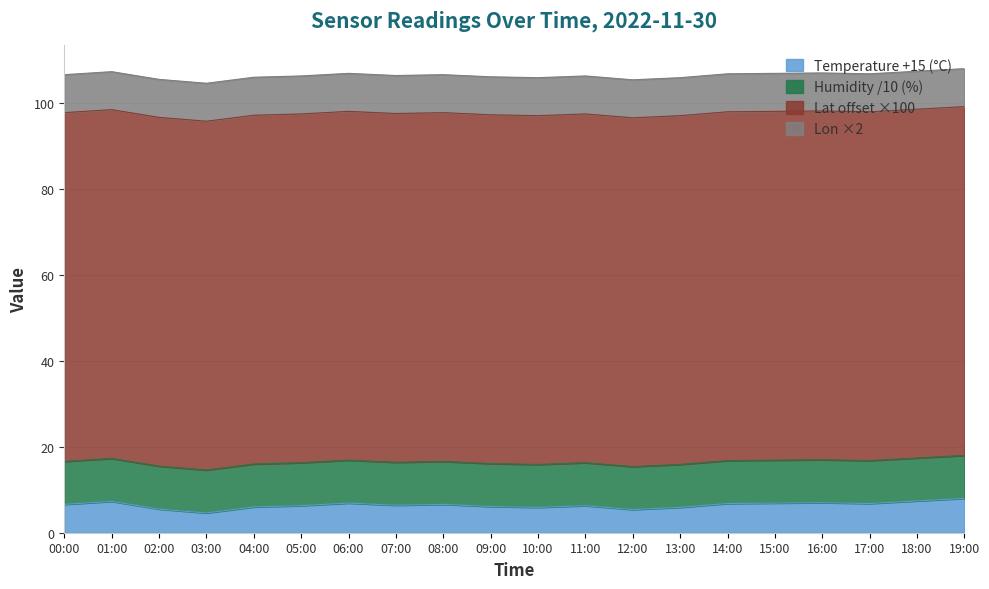

Reading left to right, extract all data points from this chart.

temperature: 00:00=-8.4	01:00=-7.7	02:00=-9.5	03:00=-10.4	04:00=-9.0	05:00=-8.7	06:00=-8.1	07:00=-8.6	08:00=-8.4	09:00=-8.9	10:00=-9.1	11:00=-8.7	12:00=-9.6	13:00=-9.1	14:00=-8.2	15:00=-8.1	16:00=-8.0	17:00=-8.2	18:00=-7.6	19:00=-7.0
humidity: 00:00=99.9	01:00=99.9	02:00=99.9	03:00=99.9	04:00=99.9	05:00=99.9	06:00=99.9	07:00=99.9	08:00=99.9	09:00=99.9	10:00=99.9	11:00=99.9	12:00=99.9	13:00=99.9	14:00=99.9	15:00=99.9	16:00=99.9	17:00=99.9	18:00=99.9	19:00=99.9
lat: 00:00=50.8	01:00=50.8	02:00=50.8	03:00=50.8	04:00=50.8	05:00=50.8	06:00=50.8	07:00=50.8	08:00=50.8	09:00=50.8	10:00=50.8	11:00=50.8	12:00=50.8	13:00=50.8	14:00=50.8	15:00=50.8	16:00=50.8	17:00=50.8	18:00=50.8	19:00=50.8
lon: 00:00=4.4	01:00=4.4	02:00=4.4	03:00=4.4	04:00=4.4	05:00=4.4	06:00=4.4	07:00=4.4	08:00=4.4	09:00=4.4	10:00=4.4	11:00=4.4	12:00=4.4	13:00=4.4	14:00=4.4	15:00=4.4	16:00=4.4	17:00=4.4	18:00=4.4	19:00=4.4